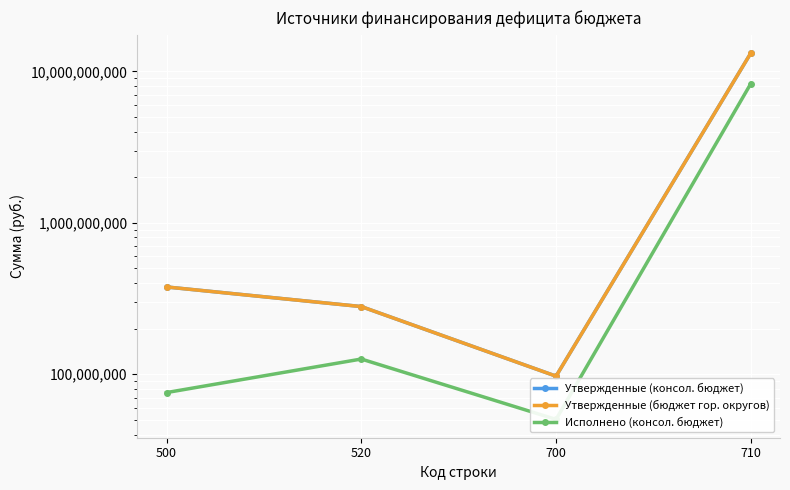

Which label corresponds to the smallest value in the chart?

700